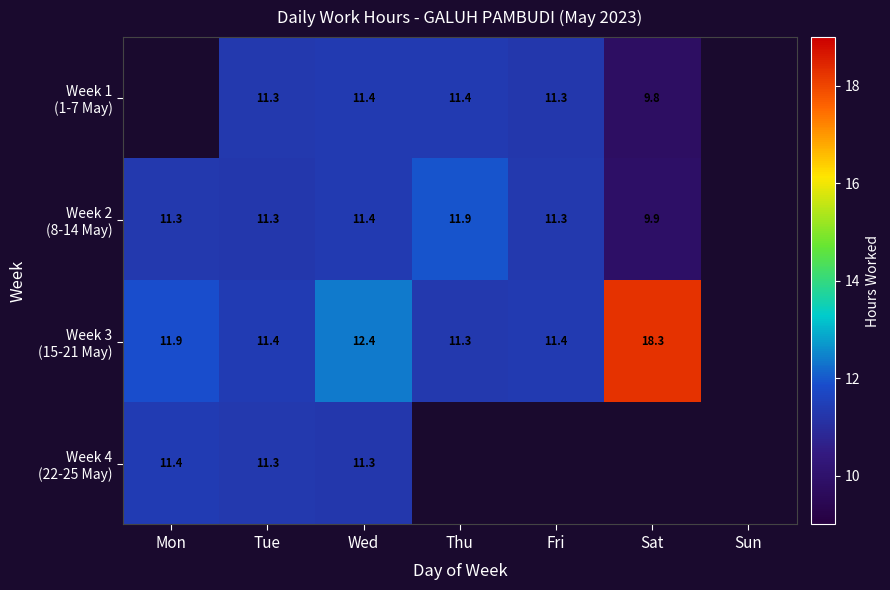

Which series has the largest range (max minus min)?

Week 3 (15-21 May)